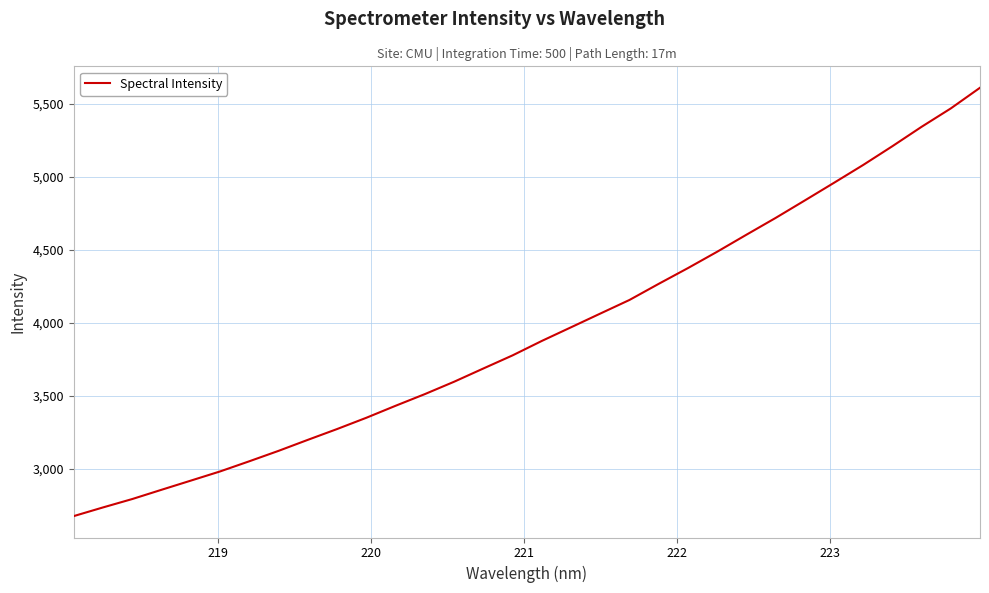

What is the maximum value shown in the chart?

5610.8